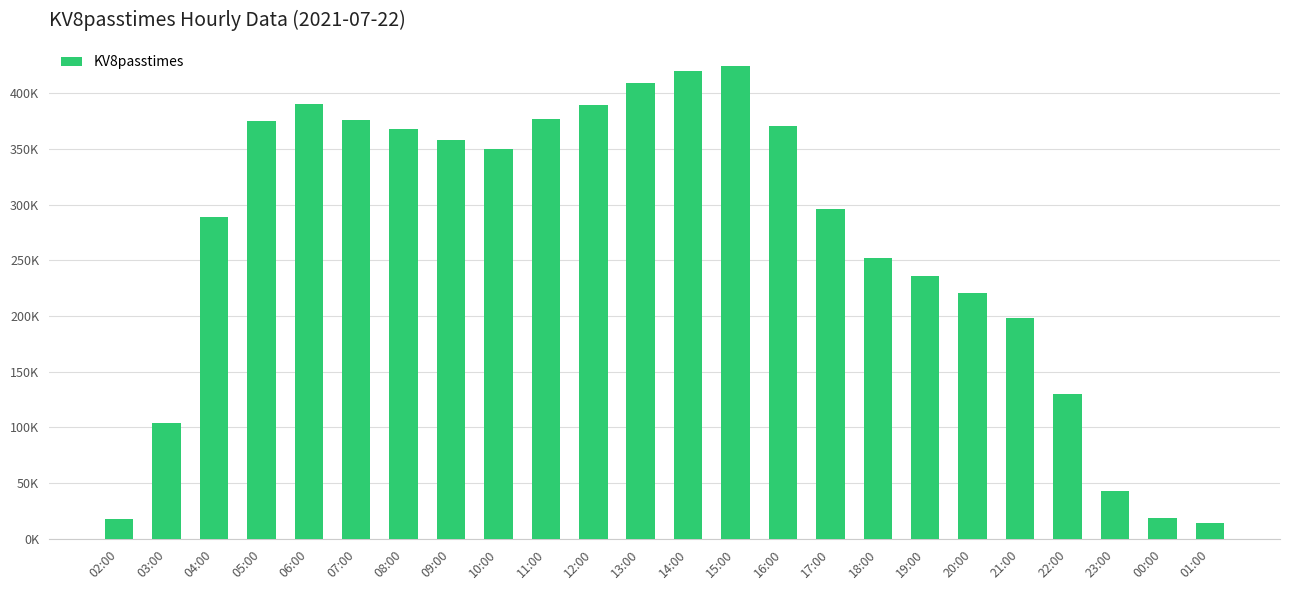

At which label does the data first exceed 349445?

05:00